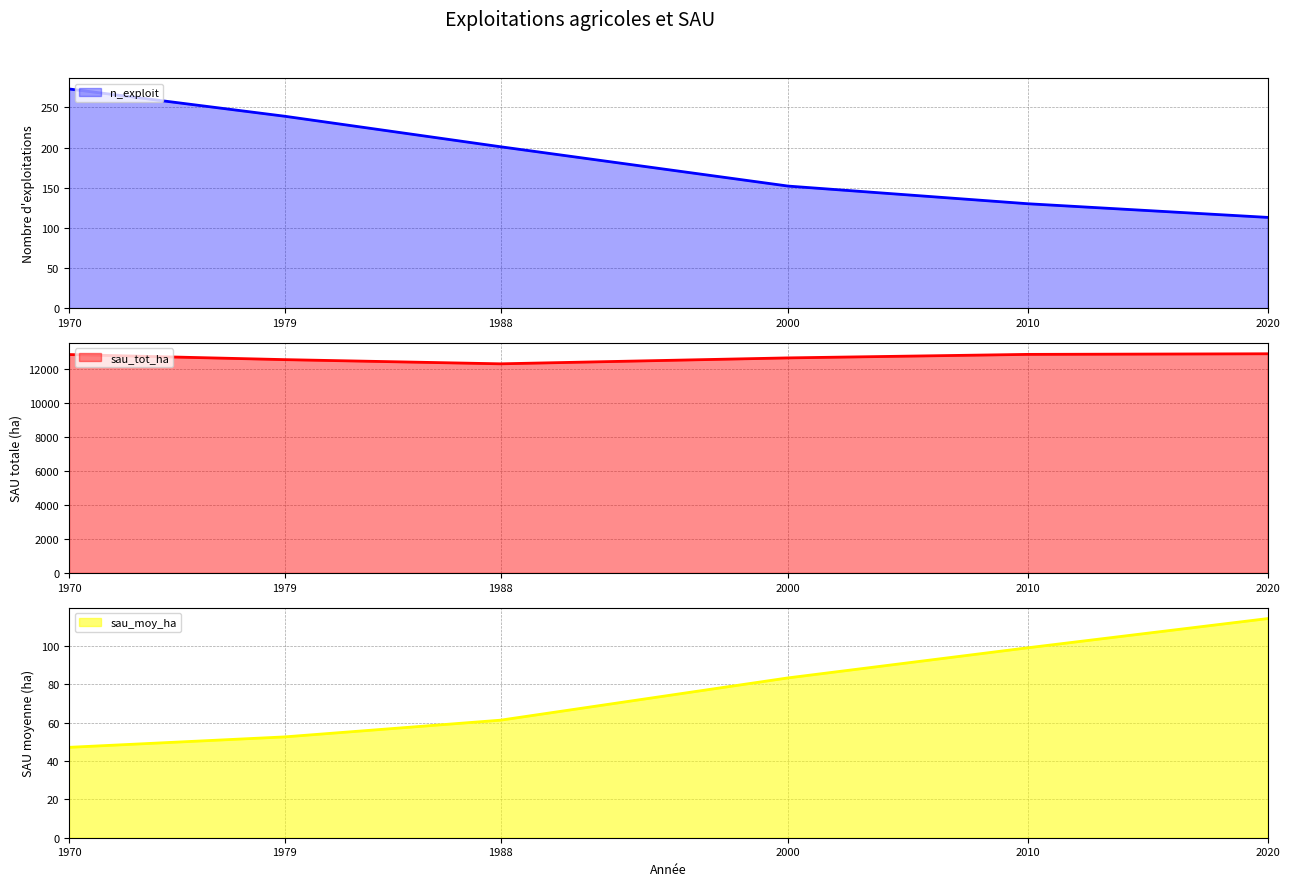

What is the difference between the maximum and minimum values in the sau_moy_ha series?

67.1